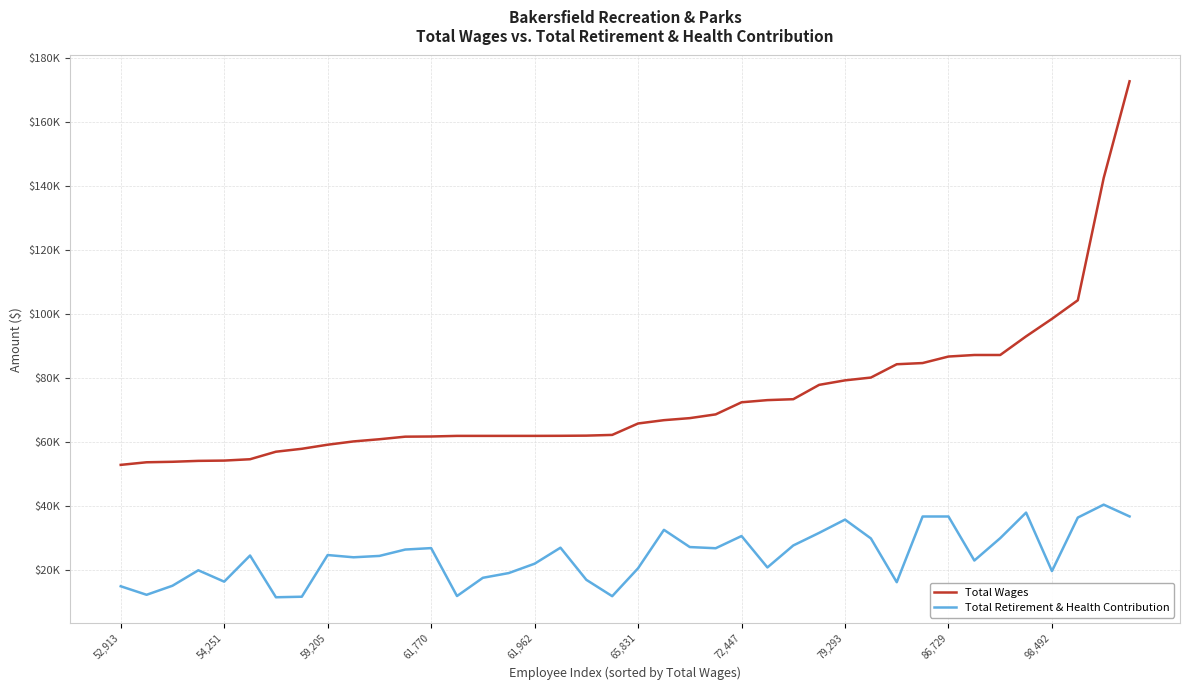

What are all the series names shown in the legend?

Total Wages, Total Retirement & Health Contribution